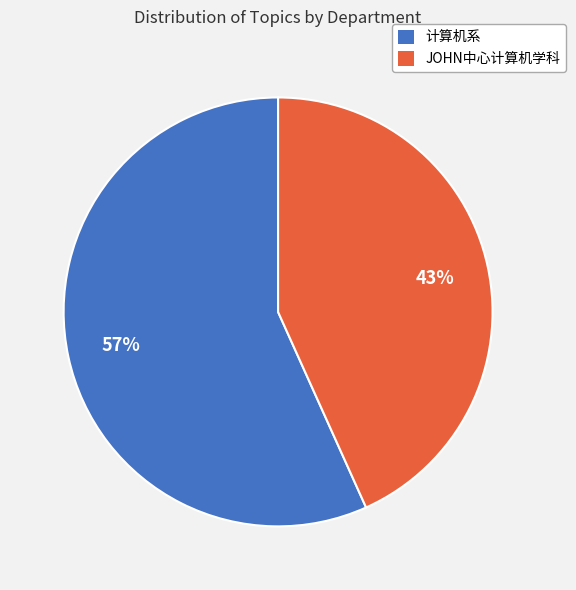

How many segments does this pie chart have?

2